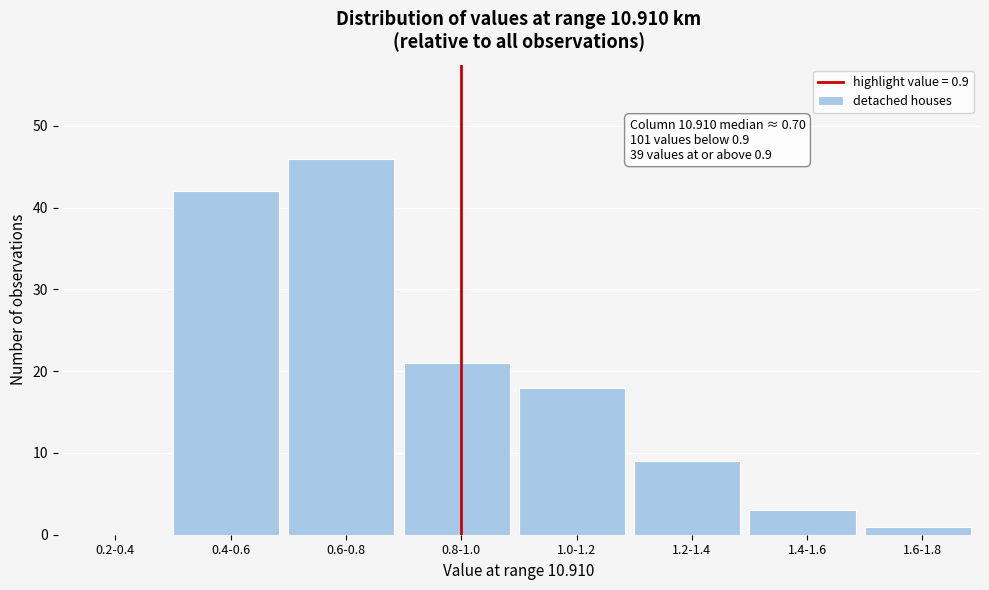

Reading left to right, list all the values displayed in this chart.

0.2-0.4=0	0.4-0.6=42	0.6-0.8=46	0.8-1.0=21	1.0-1.2=18	1.2-1.4=9	1.4-1.6=3	1.6-1.8=1